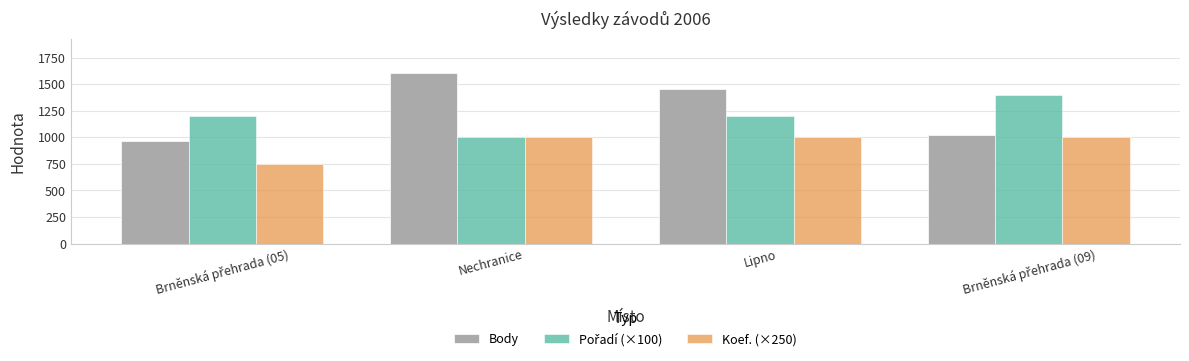

How many data points in Body are less than 1457?

2